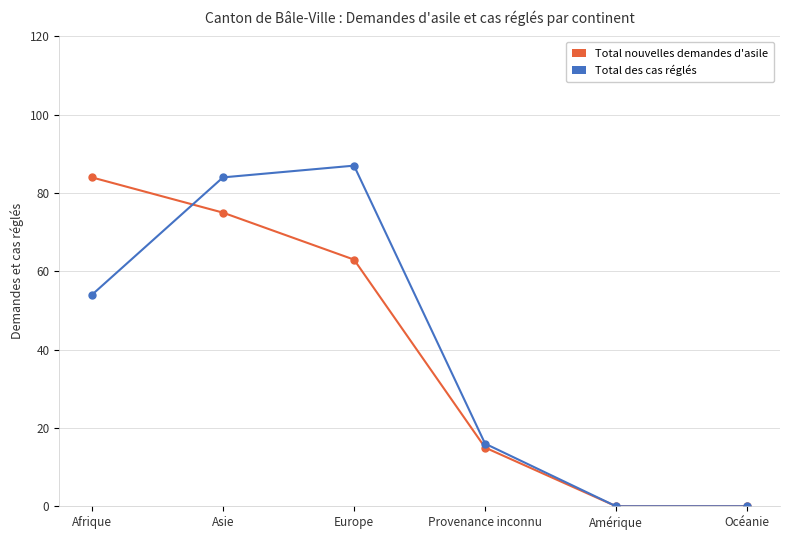

Which series has the widest spread of values?

Total des cas réglés